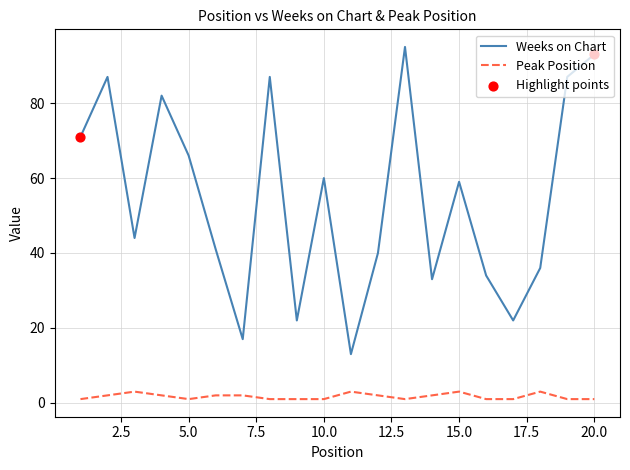

Which series has the largest total across all categories?

Weeks on Chart